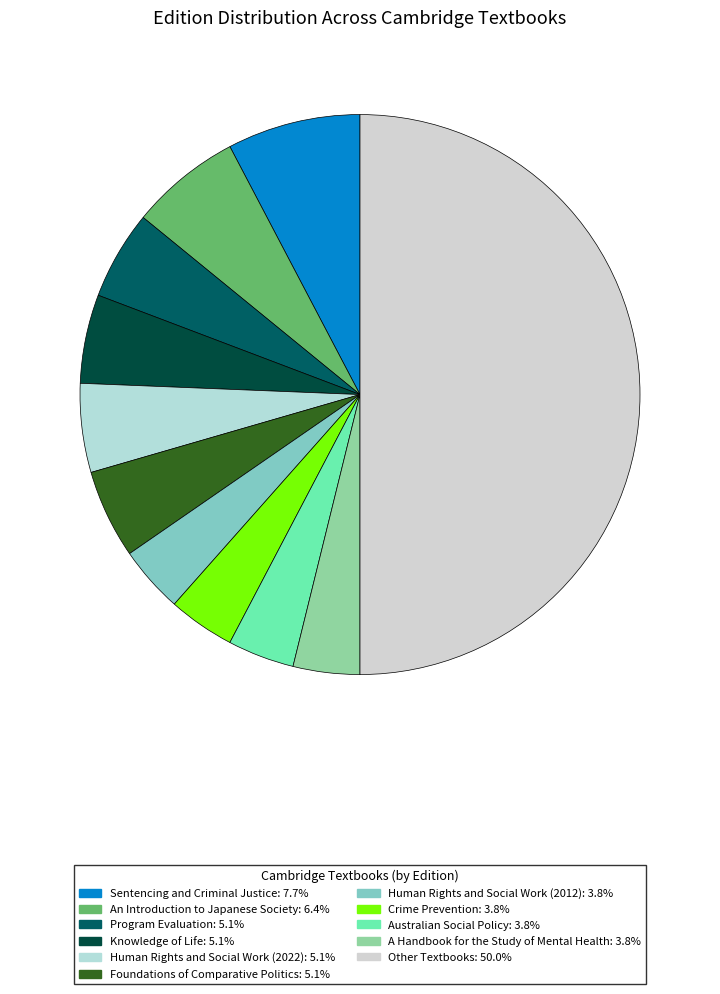

How many segments does this pie chart have?

11